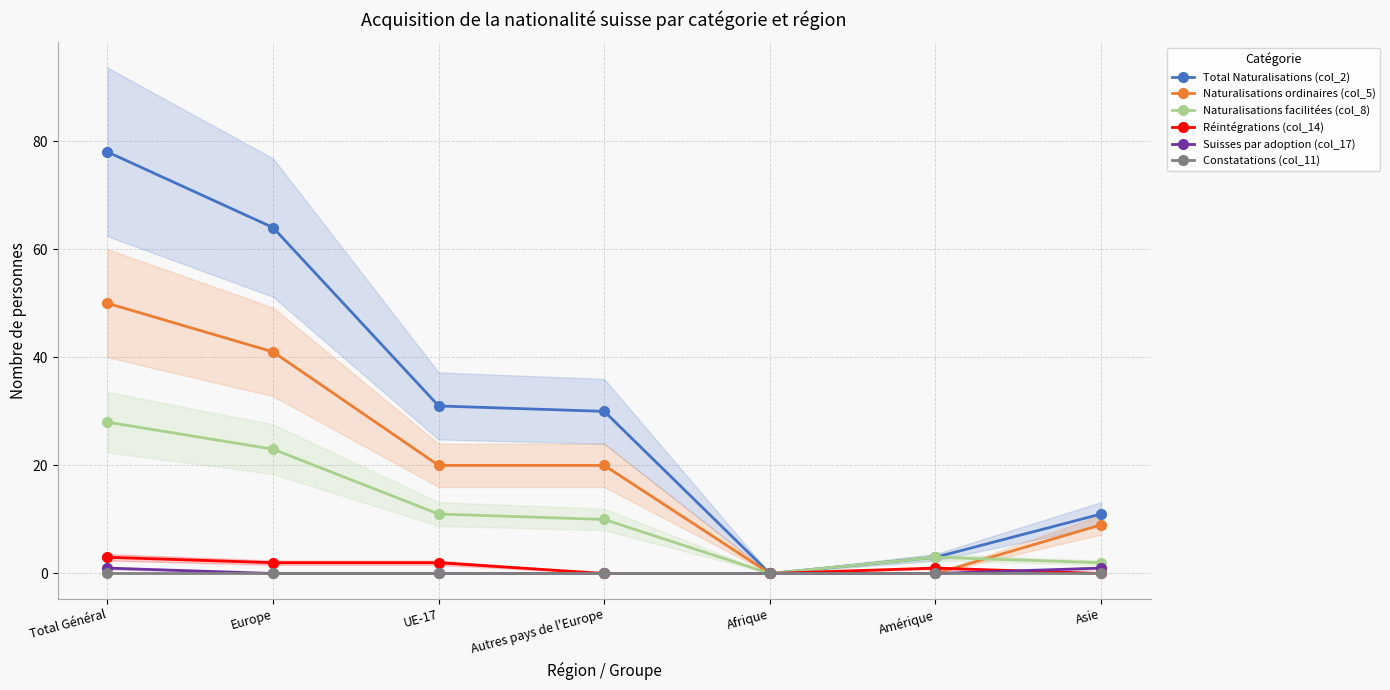

Reading right to left, extract all data points from this chart.

Total Naturalisations (col_2): Asie=11	Amérique=3	Afrique=0	Autres pays de l'Europe=30	UE-17=31	Europe=64	Total Général=78
Naturalisations ordinaires (col_5): Asie=9	Amérique=0	Afrique=0	Autres pays de l'Europe=20	UE-17=20	Europe=41	Total Général=50
Naturalisations facilitées (col_8): Asie=2	Amérique=3	Afrique=0	Autres pays de l'Europe=10	UE-17=11	Europe=23	Total Général=28
Réintégrations (col_14): Asie=0	Amérique=1	Afrique=0	Autres pays de l'Europe=0	UE-17=2	Europe=2	Total Général=3
Suisses par adoption (col_17): Asie=1	Amérique=0	Afrique=0	Autres pays de l'Europe=0	UE-17=0	Europe=0	Total Général=1
Constatations (col_11): Asie=0	Amérique=0	Afrique=0	Autres pays de l'Europe=0	UE-17=0	Europe=0	Total Général=0